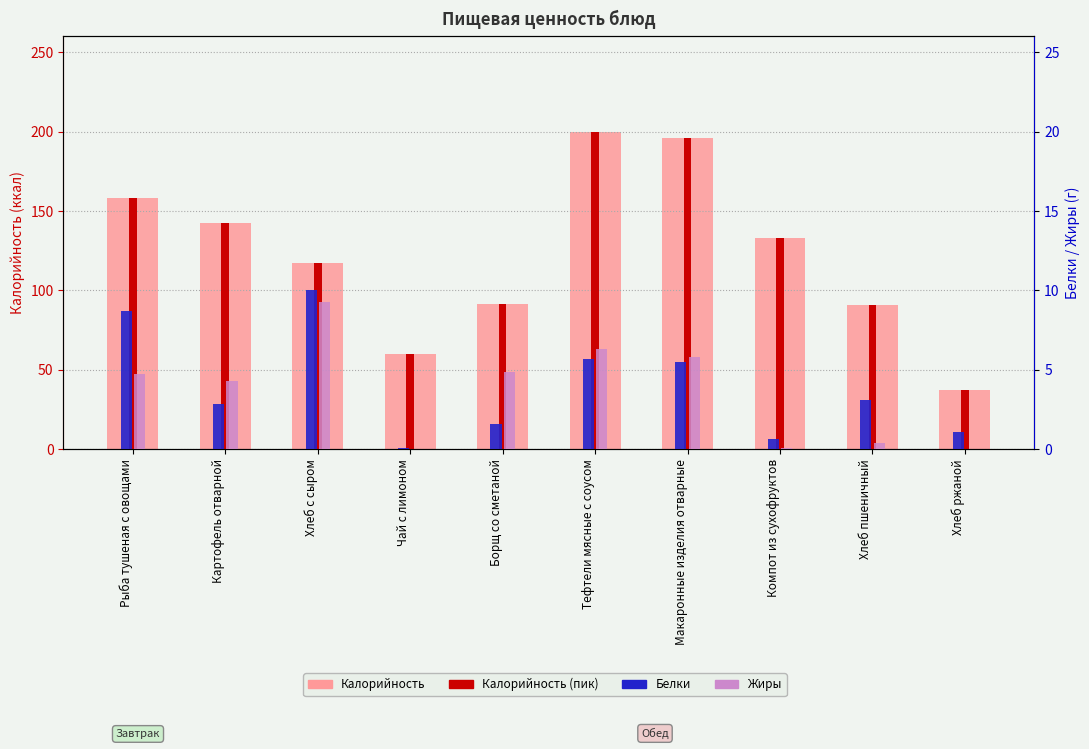

Is it true that the value at Хлеб с сыром is 117.1?

True